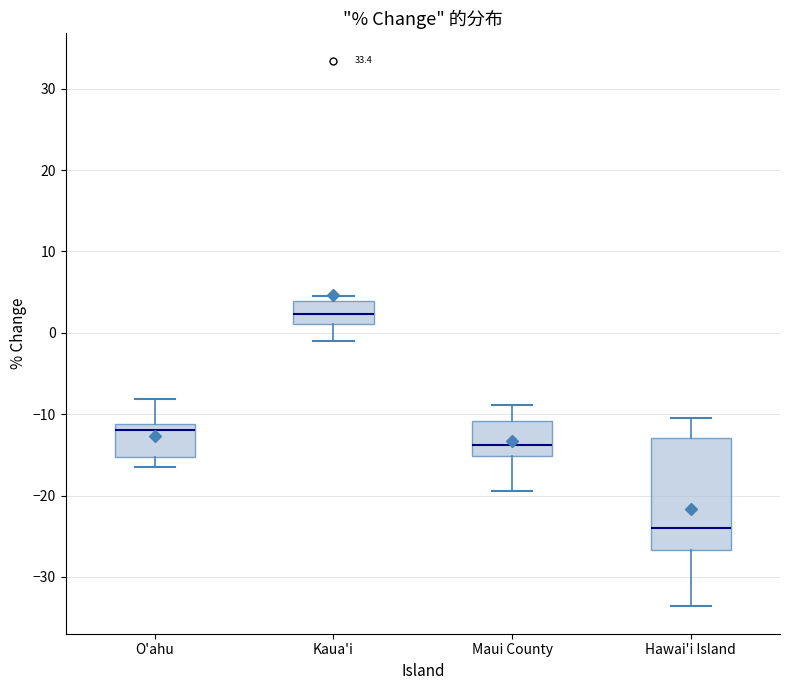

Which box's median line is the highest?

Kaua'i